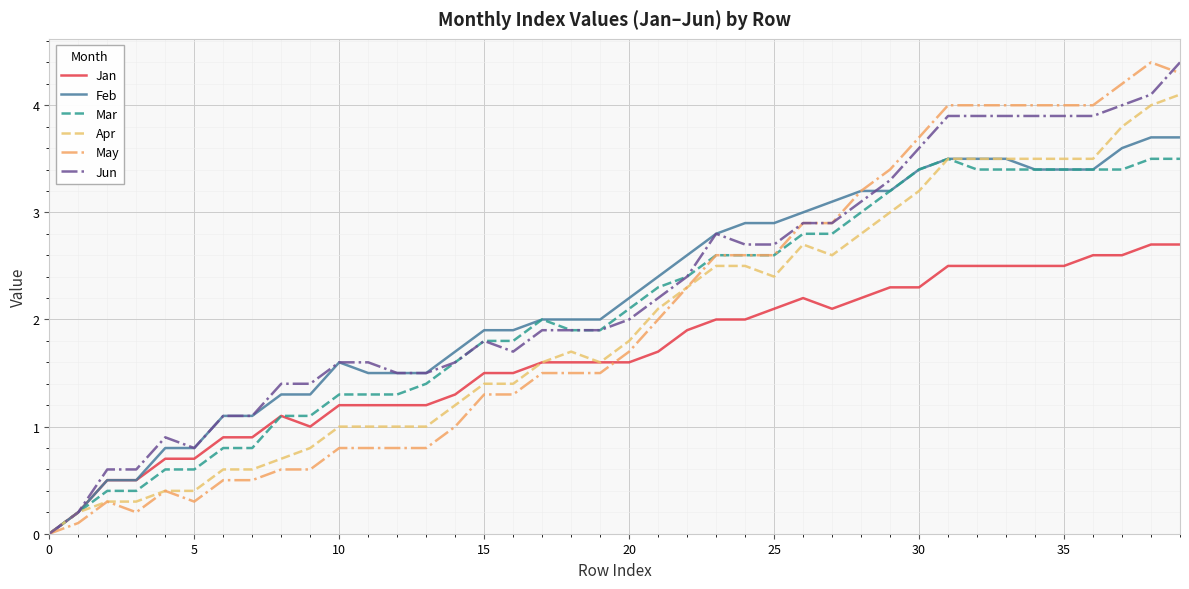

What is the maximum value for Jun?

4.4